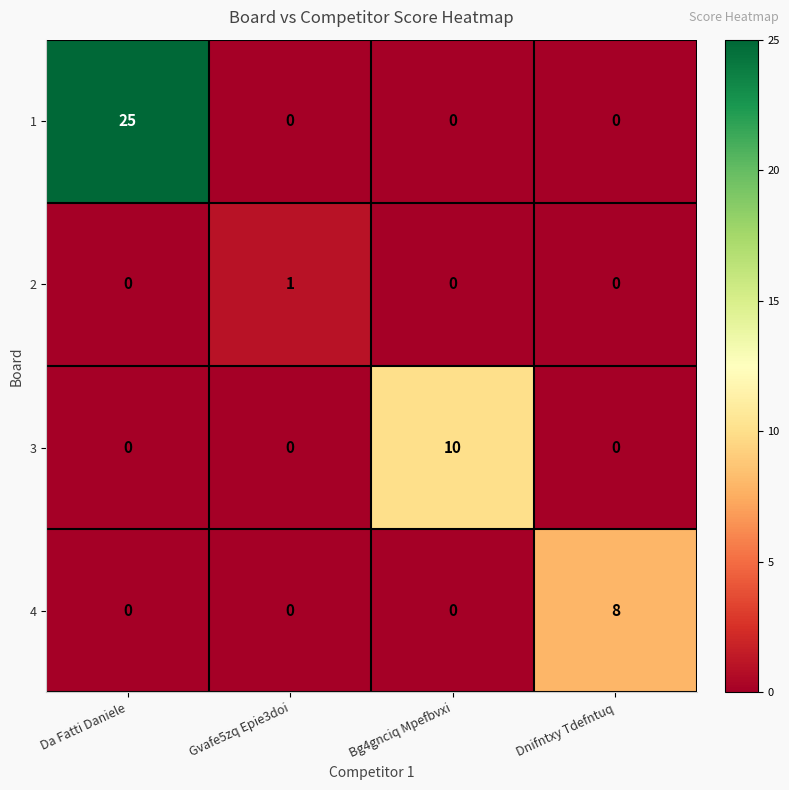

Which series has the largest total across all categories?

1